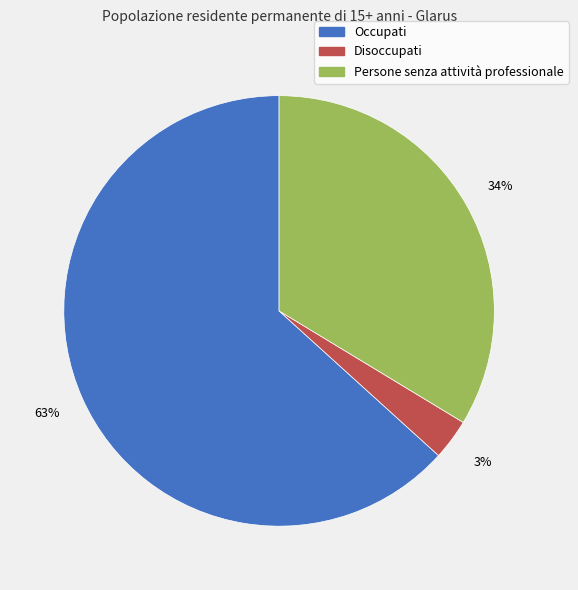

Approximately how many times larger is the value at Disoccupati compared to Persone senza attività professionale?

0.1